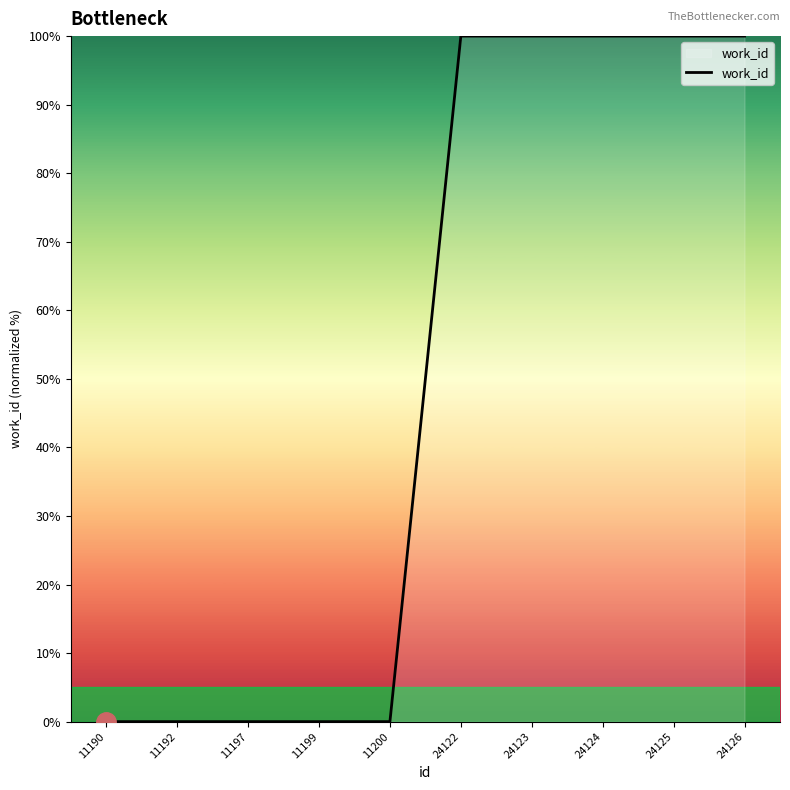

What is the maximum value shown in the chart?

100